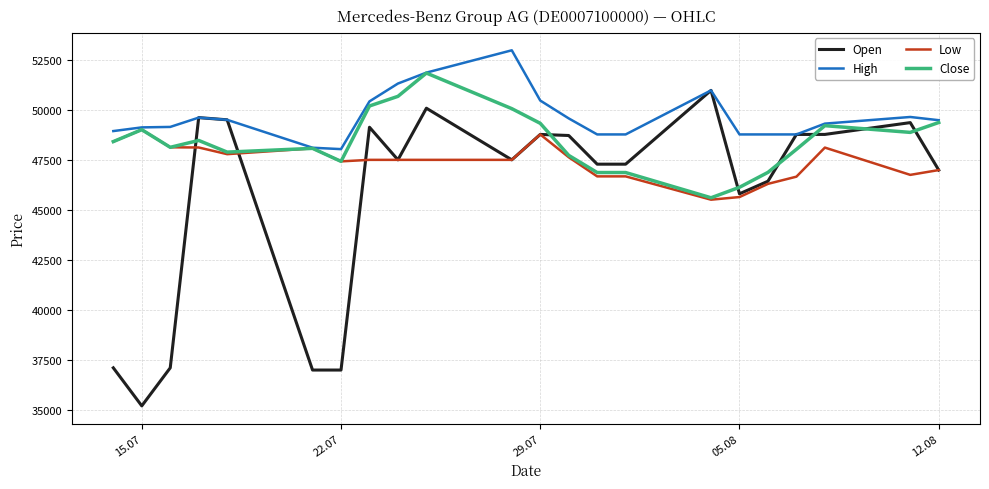

Which series ends up on top after the final intersection of Open and Close?

Close